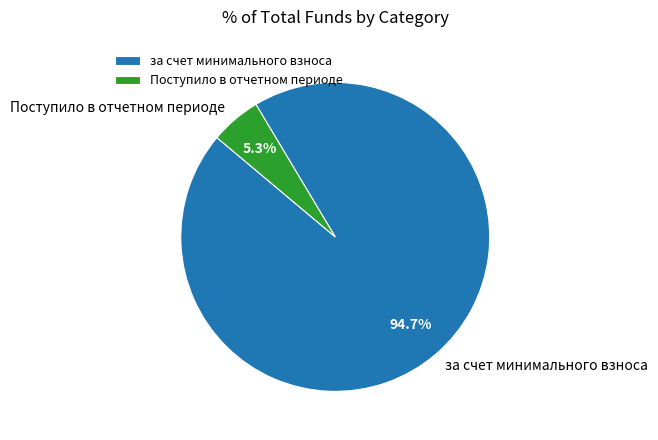

To the nearest percent, what is the difference between the largest and smallest slice percentages?

89%